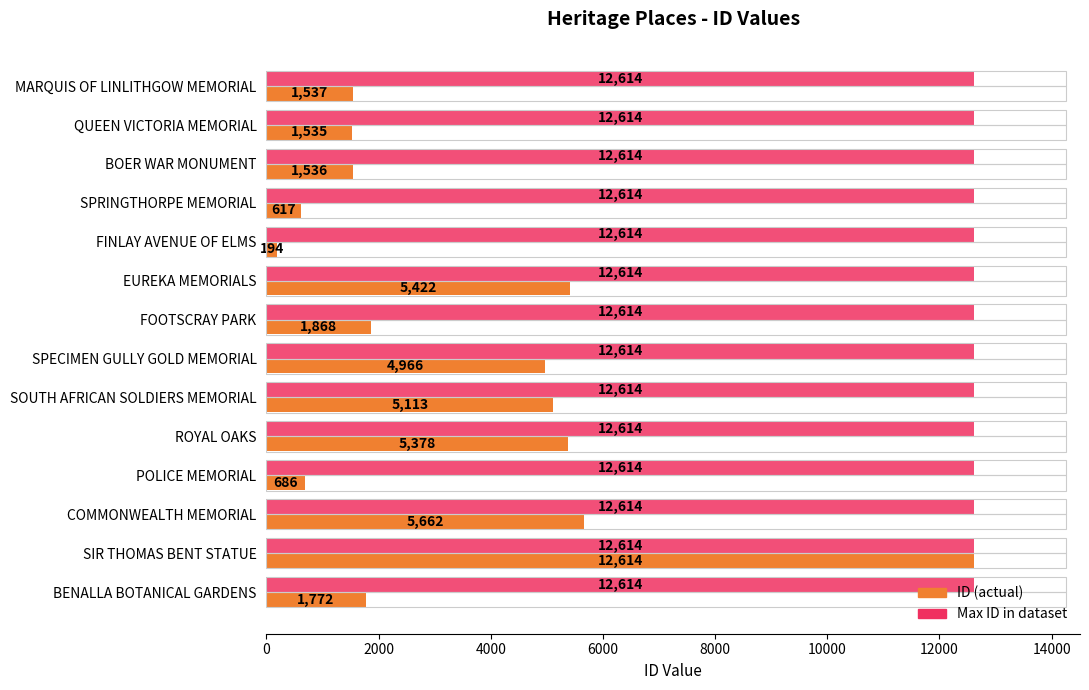

What is the total value across all series at SOUTH AFRICAN SOLDIERS MEMORIAL?

17727